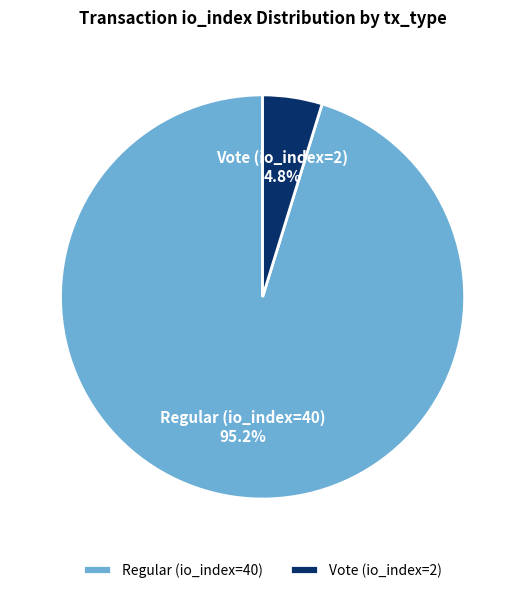

Which slice is the largest?

Regular (io_index=40)